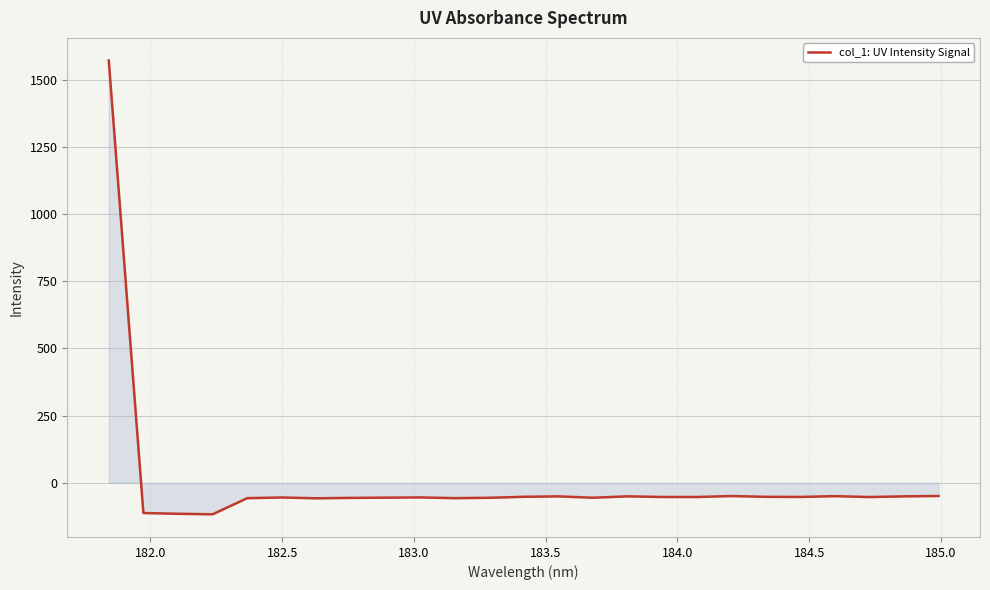

What is the difference between the maximum and minimum values?

1688.4